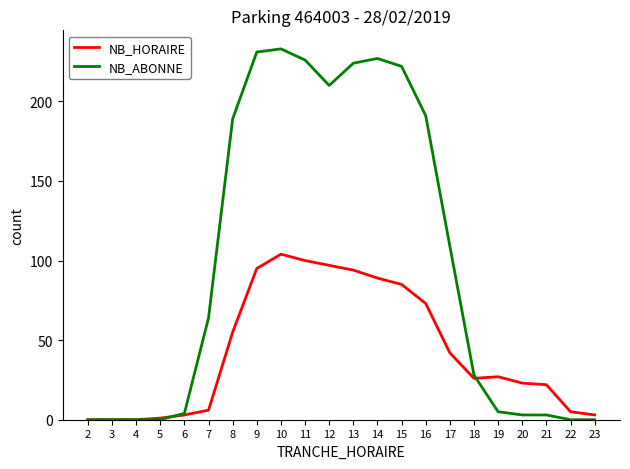

What is the maximum value shown in the chart?

233